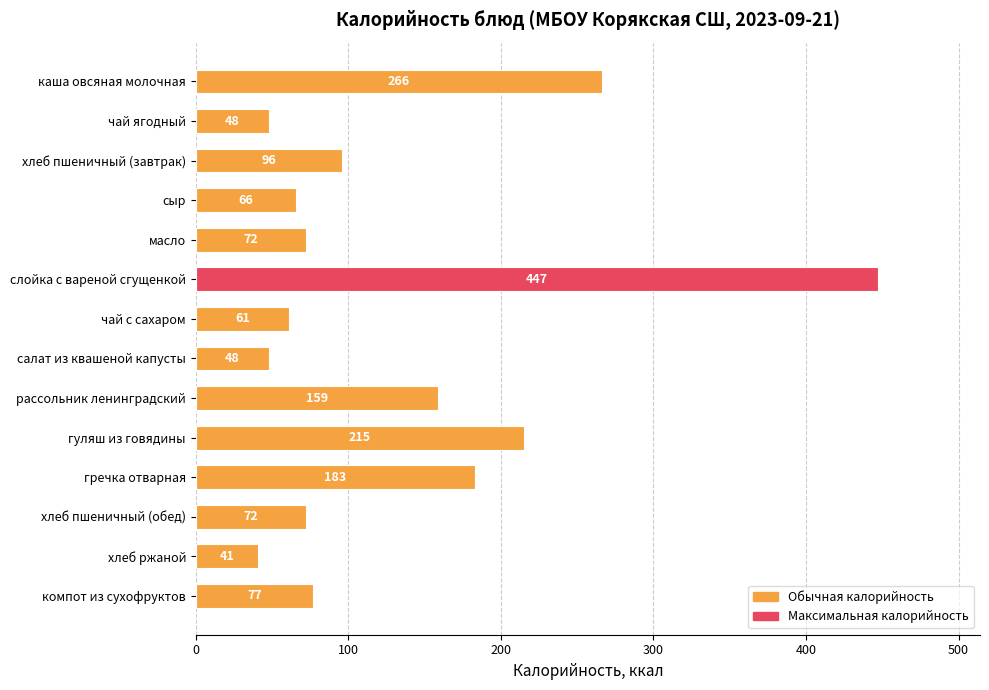

What is the label of the 5th bar from the top?

масло